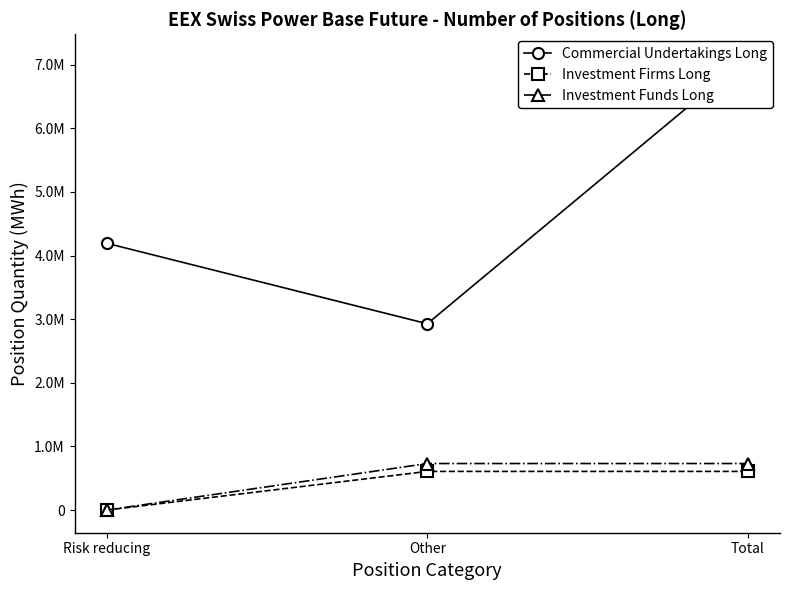

Is the value of Investment Funds Long at Other greater than the value of Commercial Undertakings Long at Risk reducing?

No